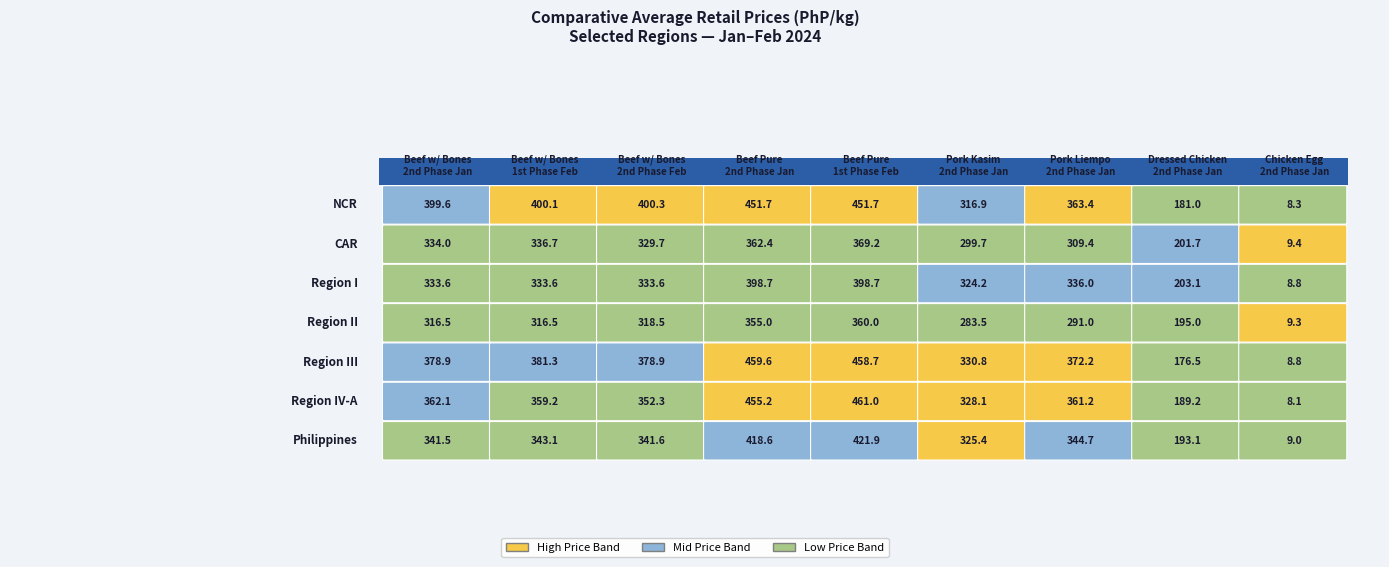

How many distinct data groups are displayed?

7